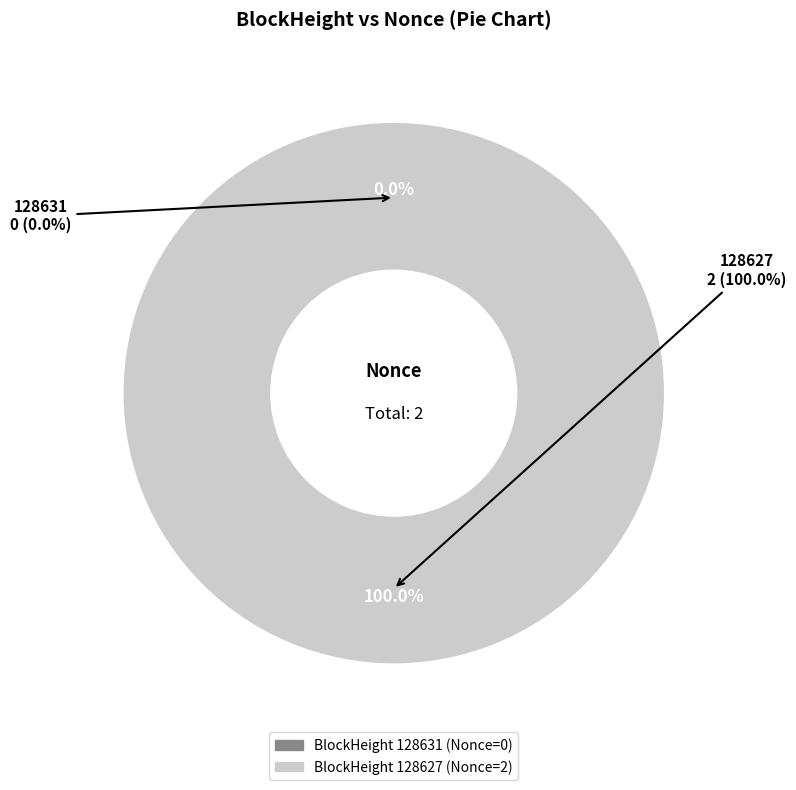

What is the change in value from 128631 to 128627?

+2